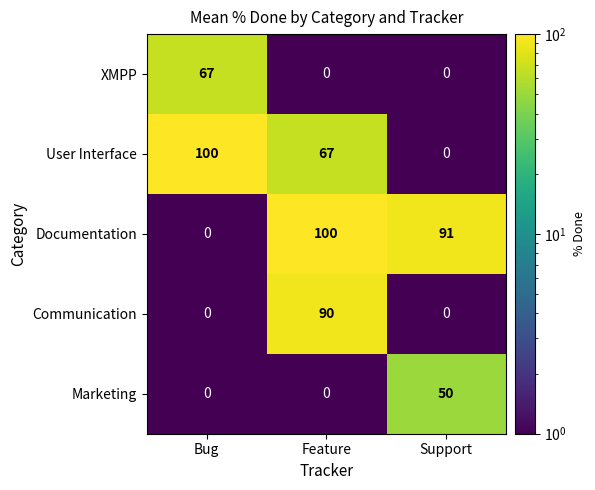

Reading left to right, what are all the values shown in this chart?

XMPP: Bug=67	Feature=0	Support=0
User Interface: Bug=100	Feature=67	Support=0
Documentation: Bug=0	Feature=100	Support=91
Communication: Bug=0	Feature=90	Support=0
Marketing: Bug=0	Feature=0	Support=50